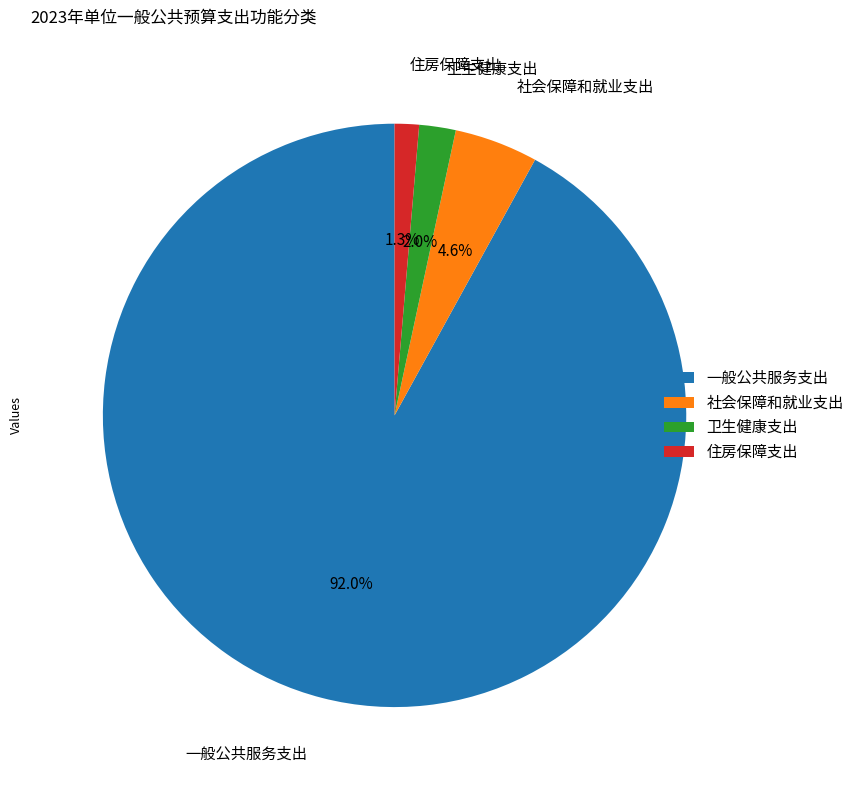

Count the number of slices in the pie.

4